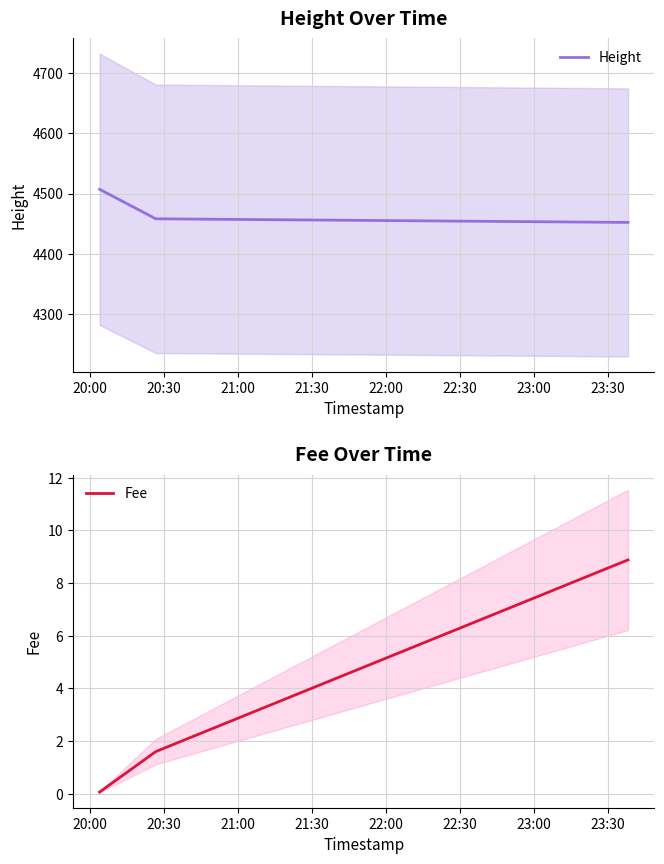

What is the difference between the maximum and second lowest values in the Height series?

49